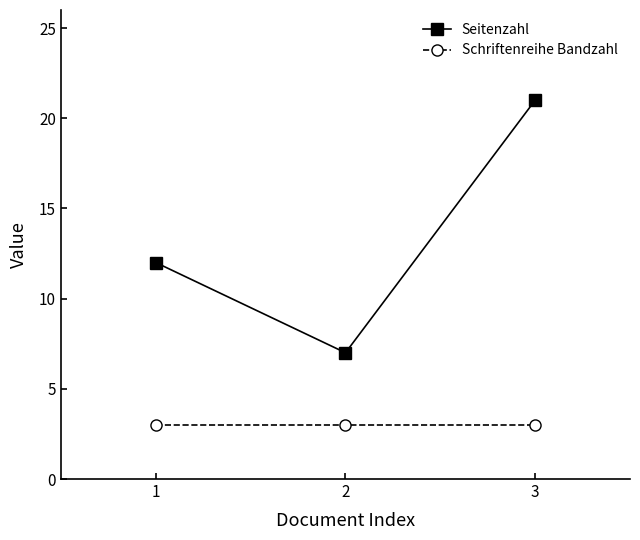

Read the Schriftenreihe Bandzahl value at 1.

3